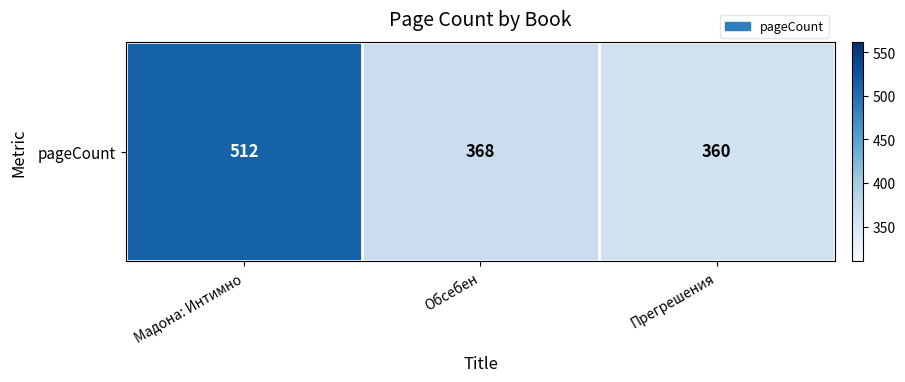

Read the value at Обсебен.

368